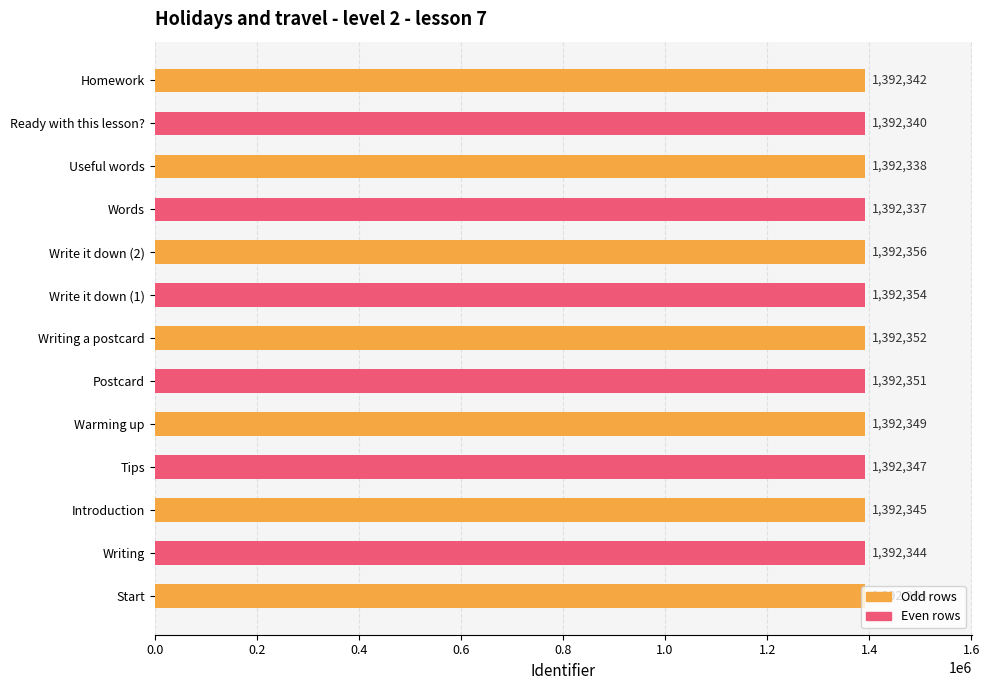

Is it true that the value at Warming up is 1833460?

False